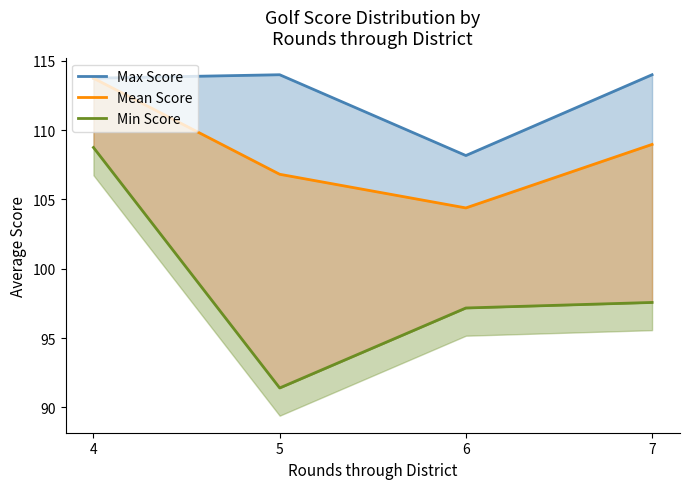

True or false: Mean Score and Min Score intersect in this chart.

False